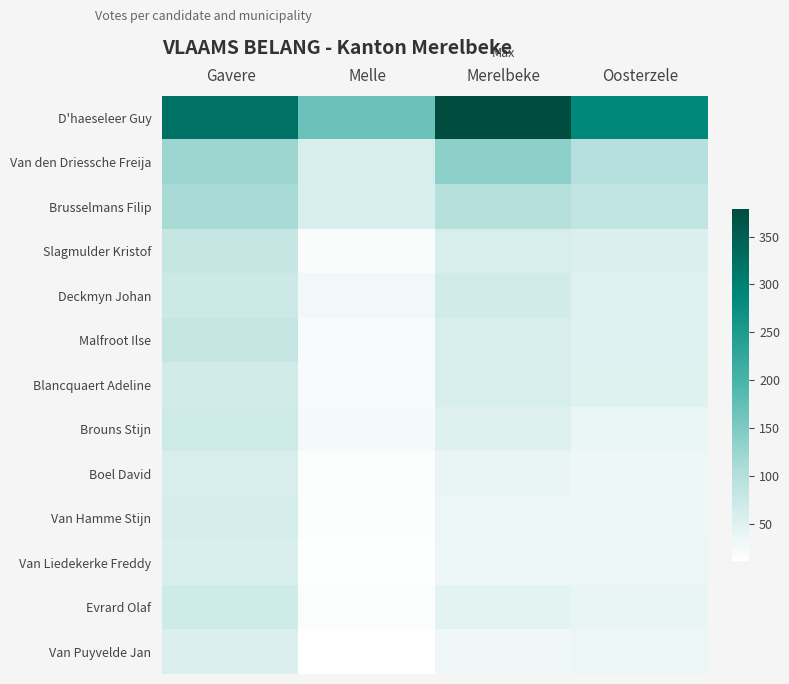

At how many categories does at least one series exceed 326?

1